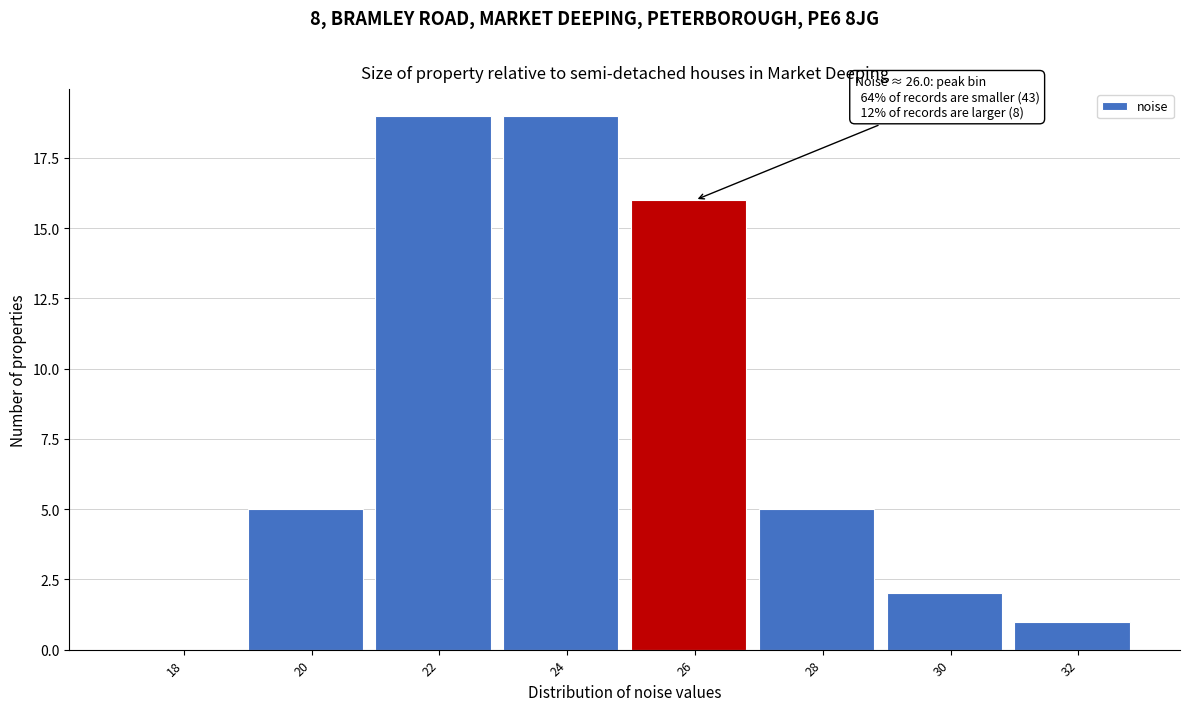

Reading right to left, extract all data points from this chart.

32=1	30=2	28=5	26=16	24=19	22=19	20=5	18=0